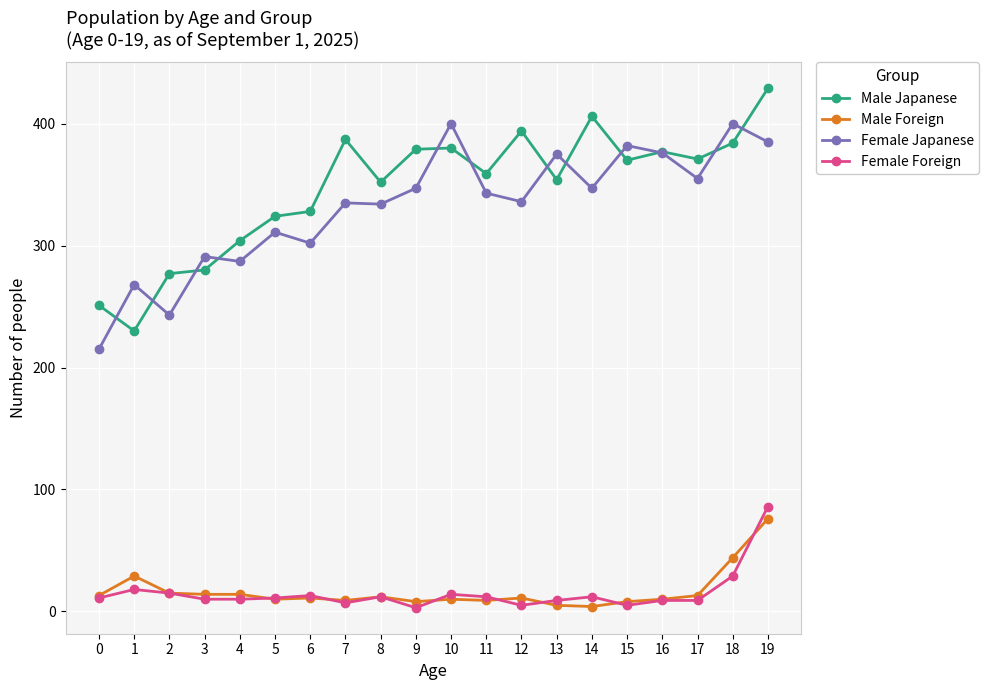

Where is the first local maximum for Female Japanese?

1